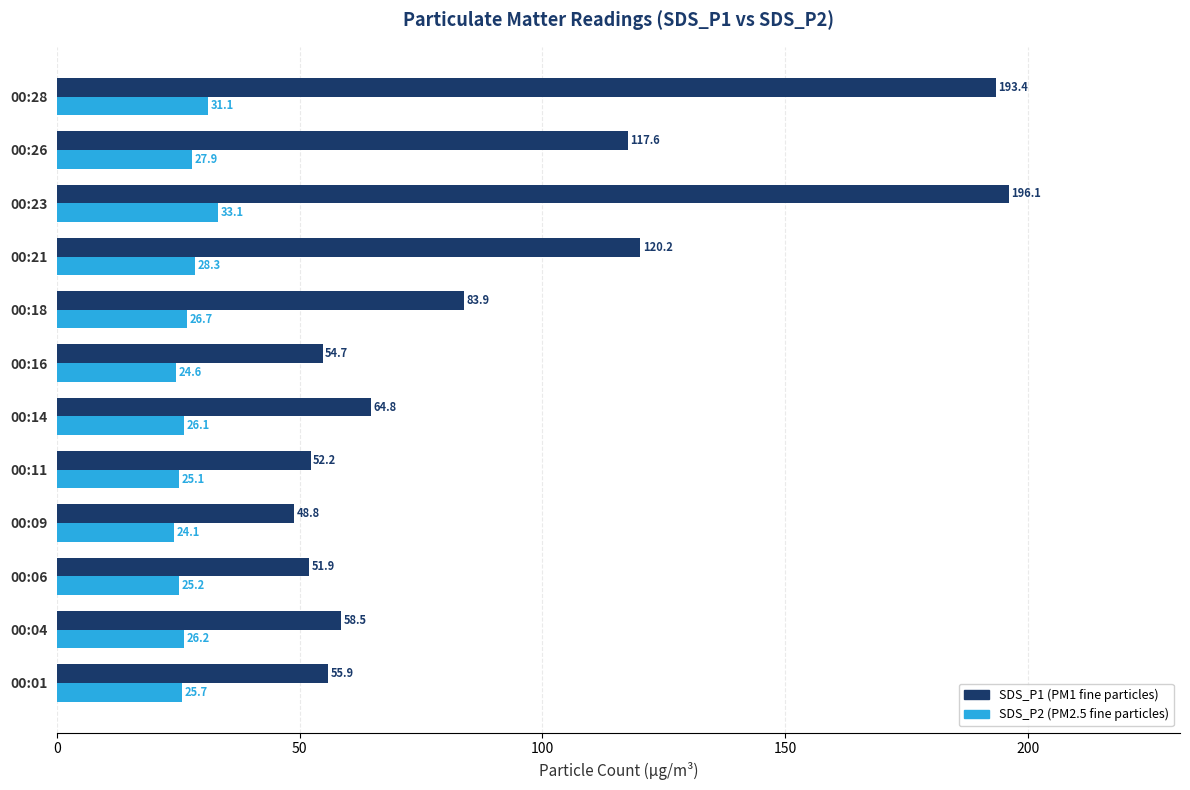

What is the spread (max minus min) of values at 00:16?

30.1